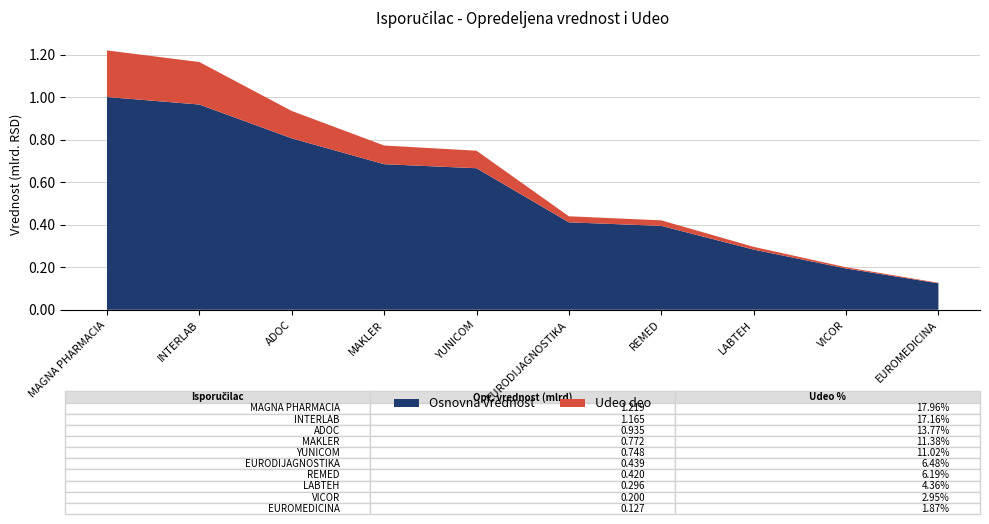

Reading left to right, what are all the values shown in this chart?

Opredeljena vrednost: 1219231784.9	1164677148.0	934563507.1	772227098.8	747708679.6	439475777.2	420402230.0	295831899.0	199999848.0	126716354.7
Udeo u %: 0.2	0.2	0.1	0.1	0.1	0.1	0.1	0.0	0.0	0.0